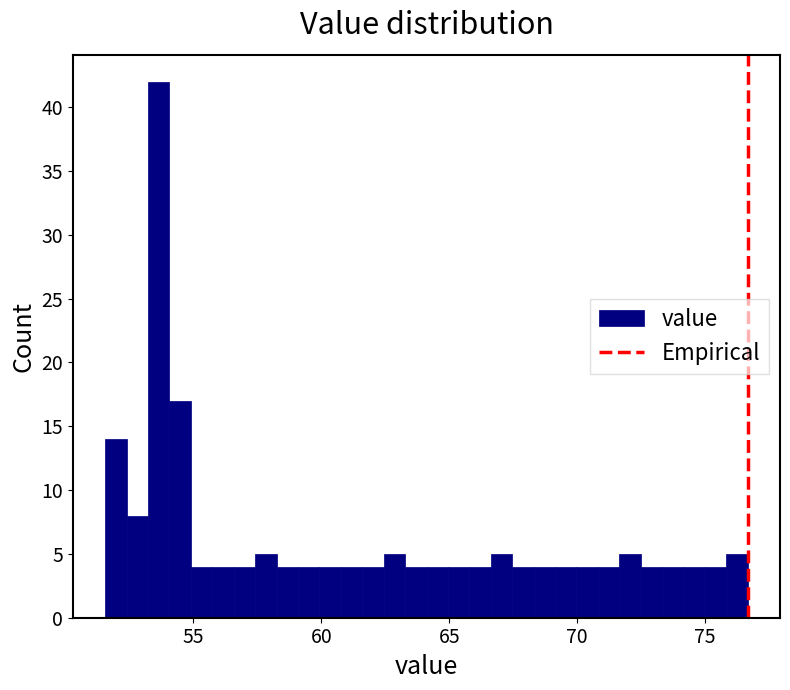

Read against the x-axis, roughly where is the centre of the tallest bar?

53.5